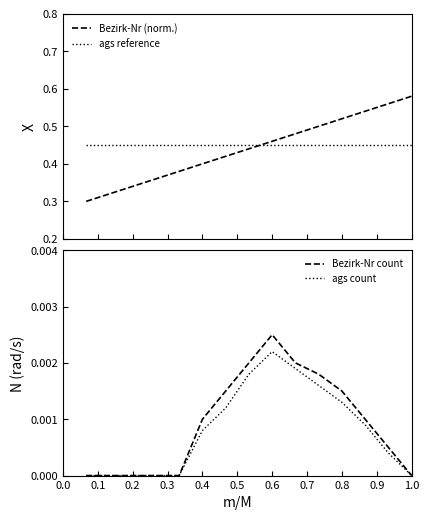

What are all the series names shown in the legend?

Bezirk-Nr (norm.), ags reference, Bezirk-Nr count, ags count